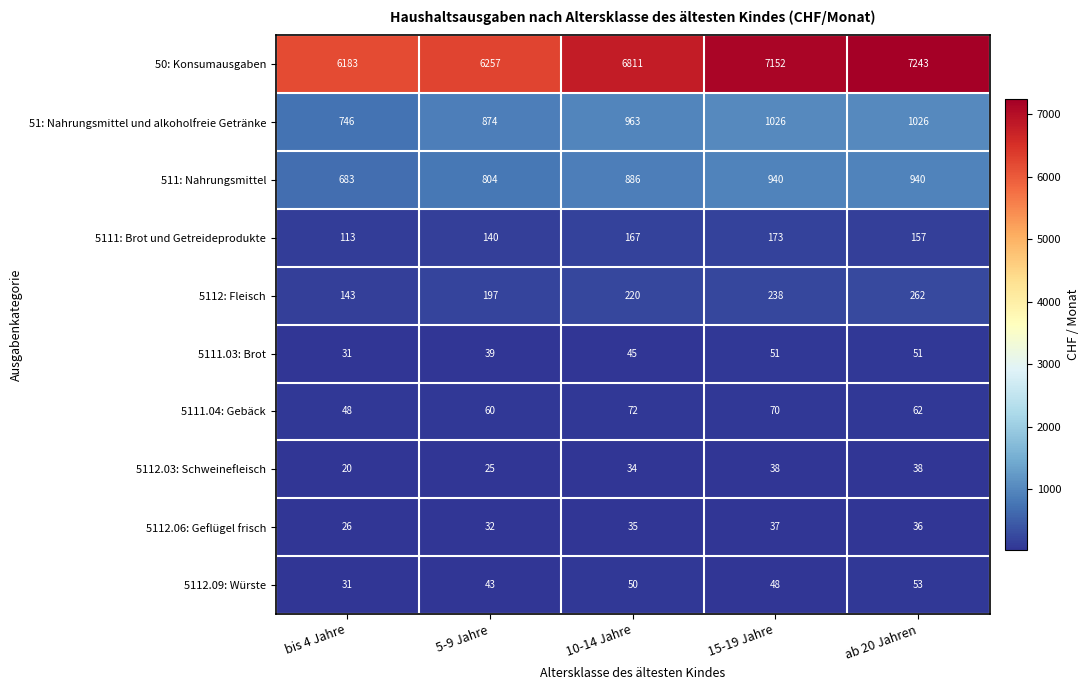

Which series has the largest total across all categories?

50: Konsumausgaben